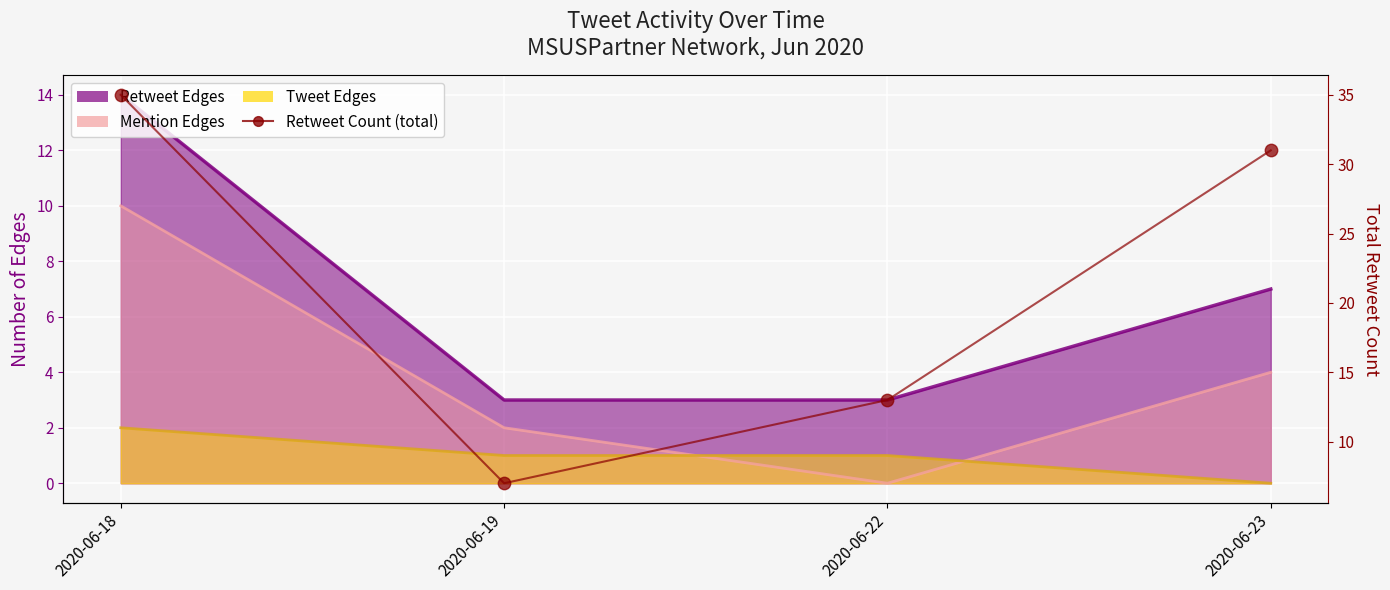

Between 2020-06-22 and 2020-06-19, which is larger?

2020-06-22